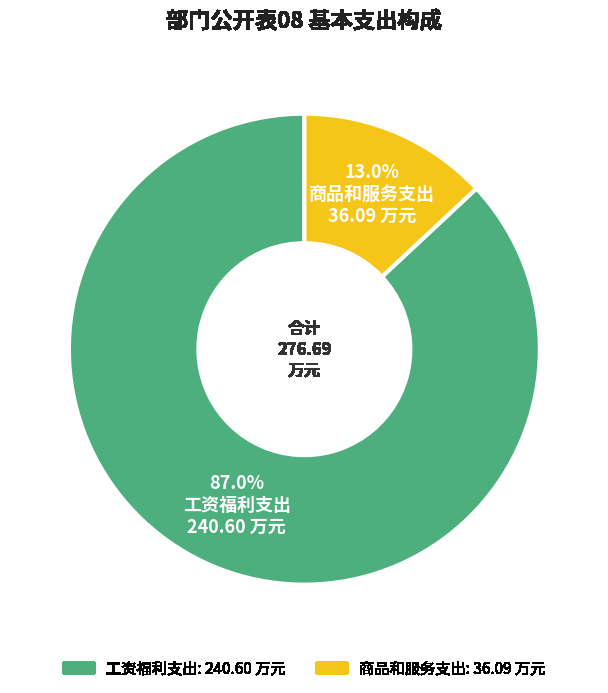

Is it true that 商品和服务支出 is 6% of the pie?

False